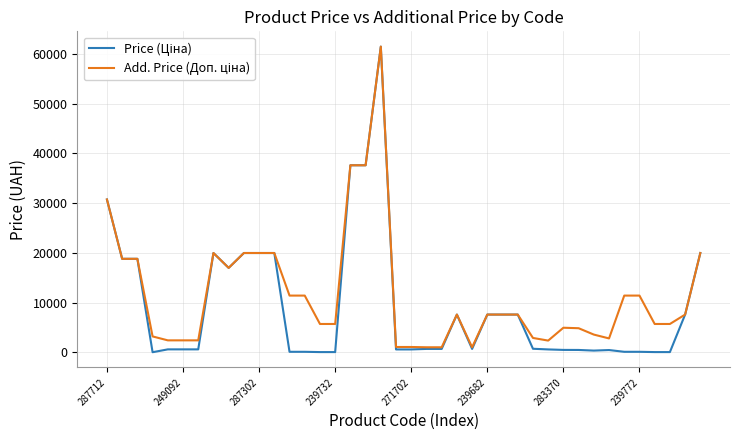

True or false: Price (Ціна) and Add. Price (Доп. ціна) intersect in this chart.

False